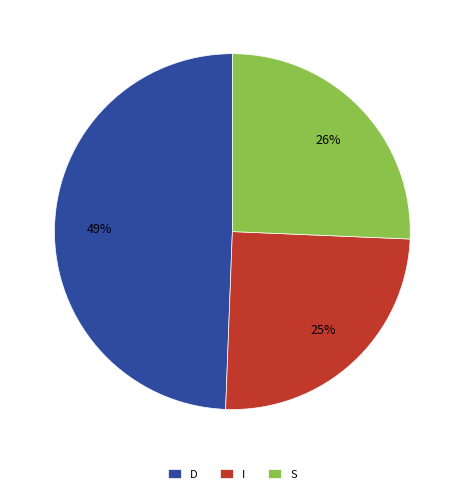

Is it true that S is 26% of the pie?

True